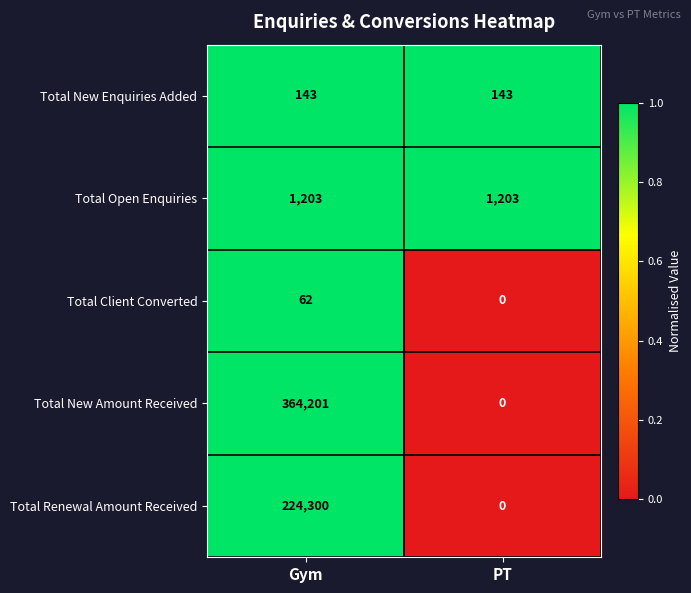

At which category does the chart reach its peak across all series?

Gym